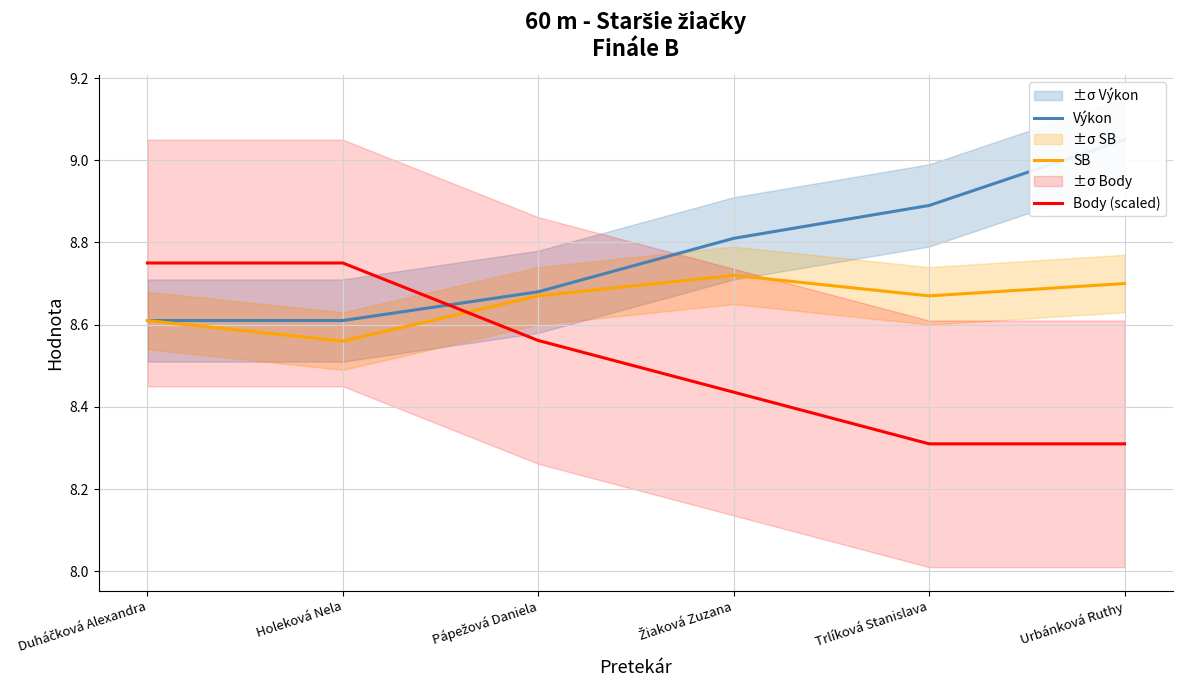

Which series has the largest total across all categories?

Výkon